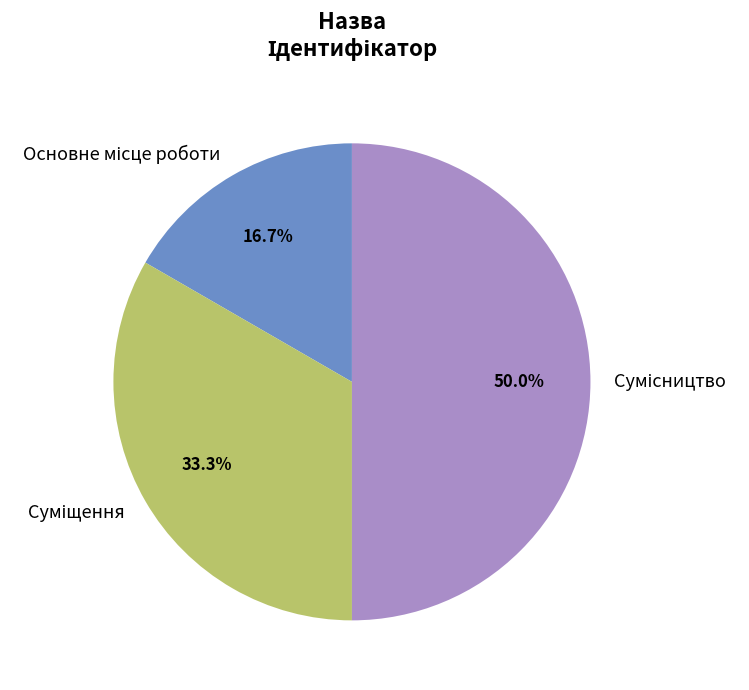

How many slices are in this pie chart?

3